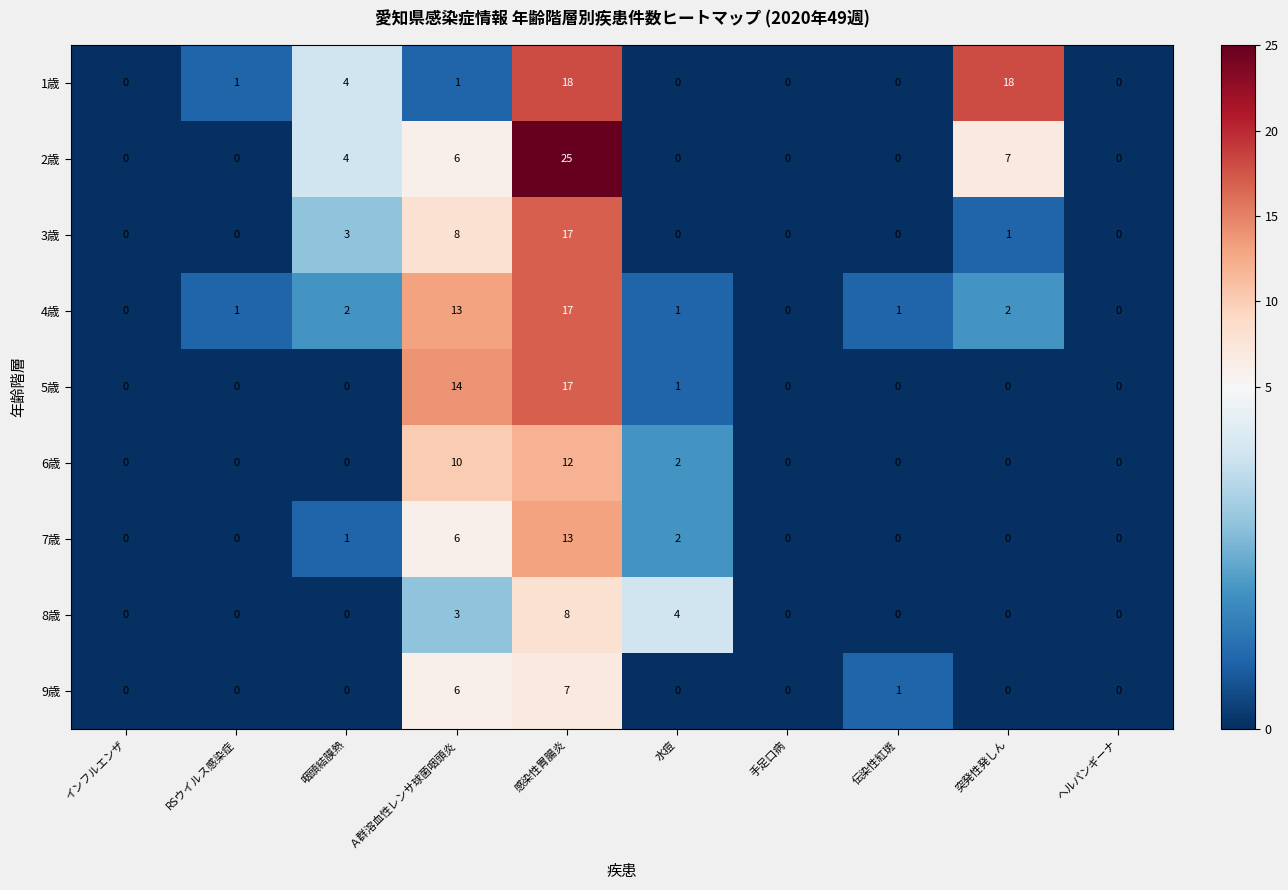

What is the approximate value of 7歳 at Ａ群溶血性レンサ球菌咽頭炎, to the nearest 5?

5